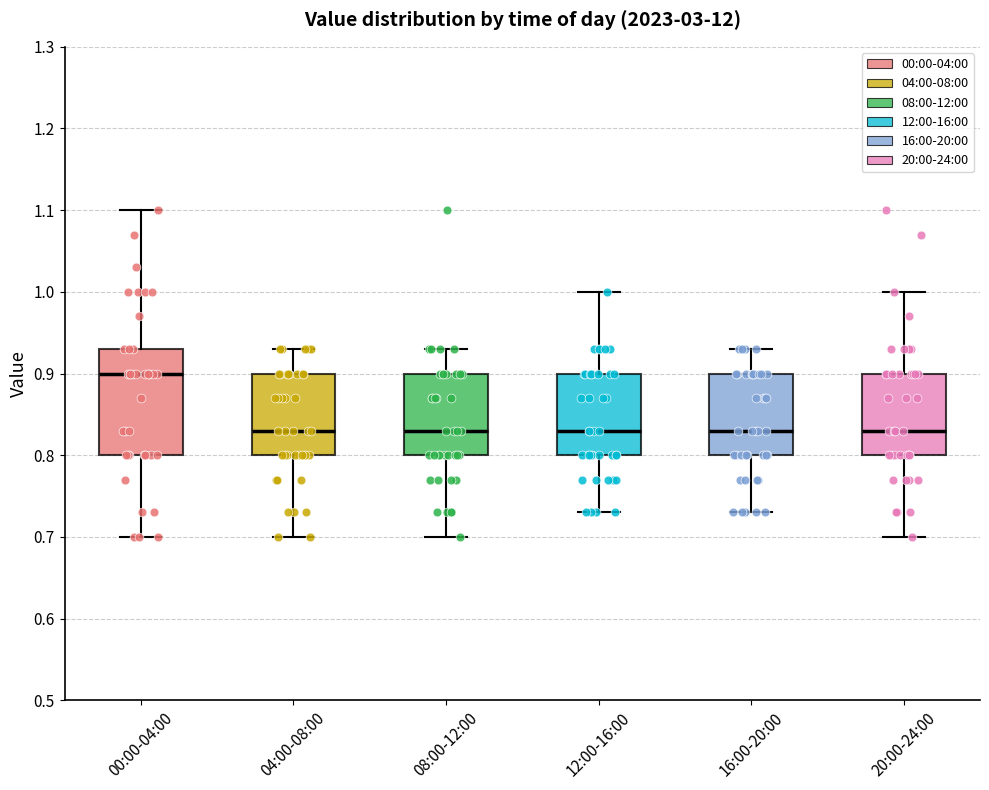

Where does the median line of the box for 08:00-12:00 sit on the y-axis? The values are not printed on the chart, so give them approximately, as read against the axis.

0.83